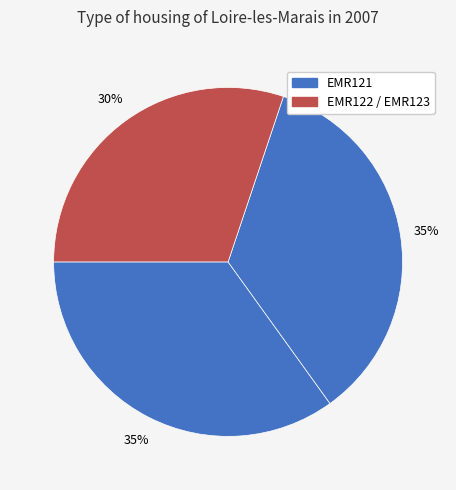

Count the number of slices in the pie.

3